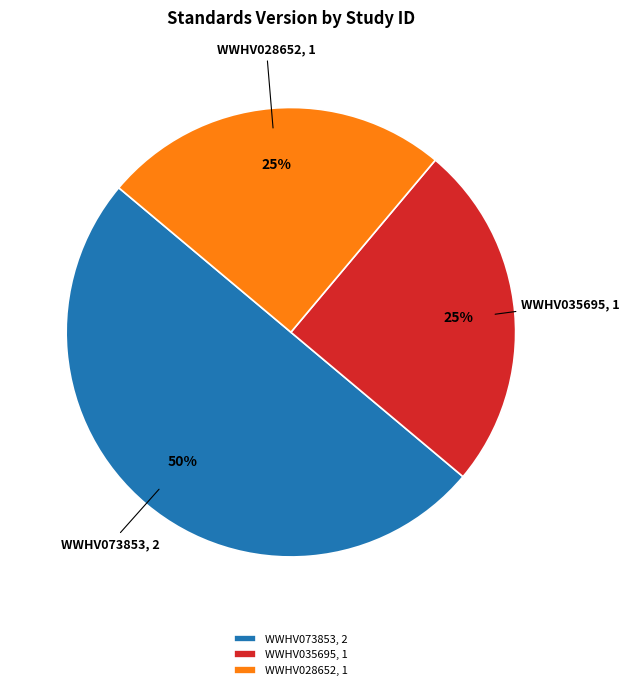

True or false: WWHV028652 accounts for 20% of the total.

False